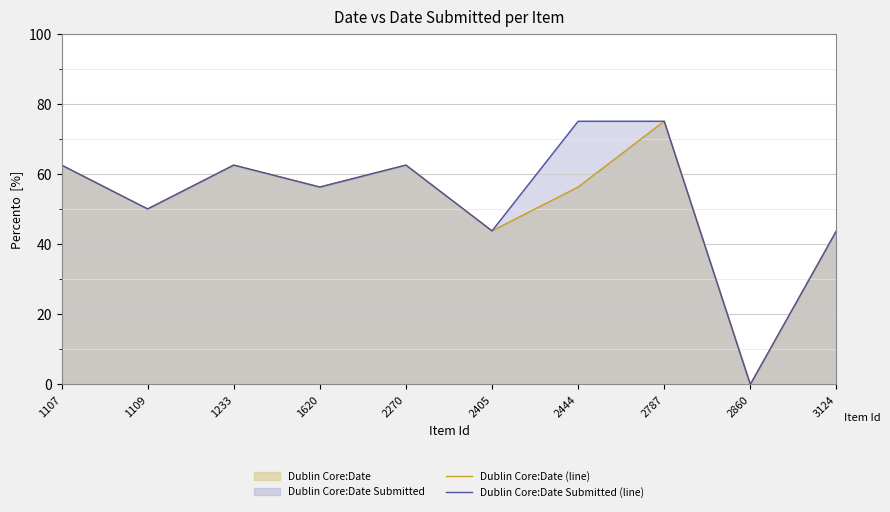

What is the sum of all Dublin Core:Date (line) values?

512.5